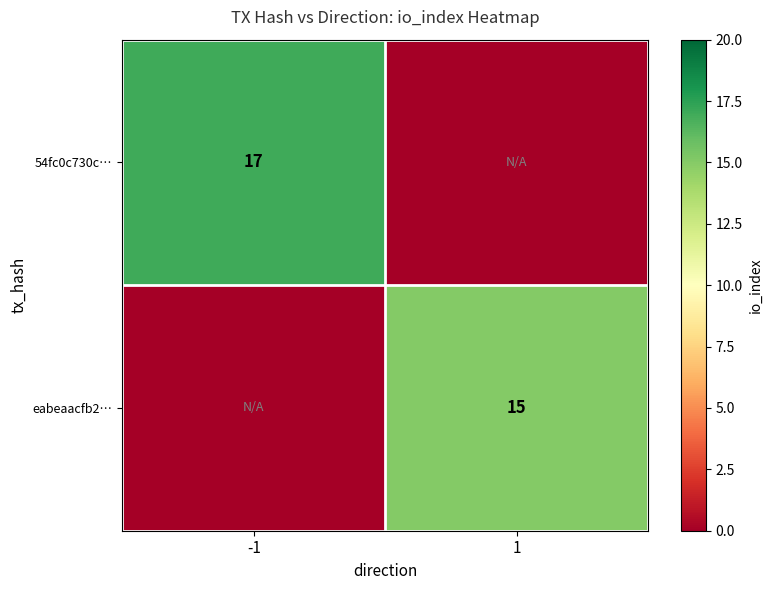

Between 1 and -1, which is larger?

-1